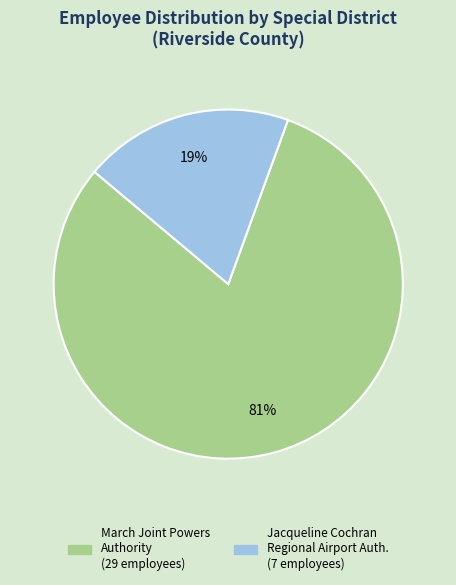

Does any single category account for the majority?

Yes